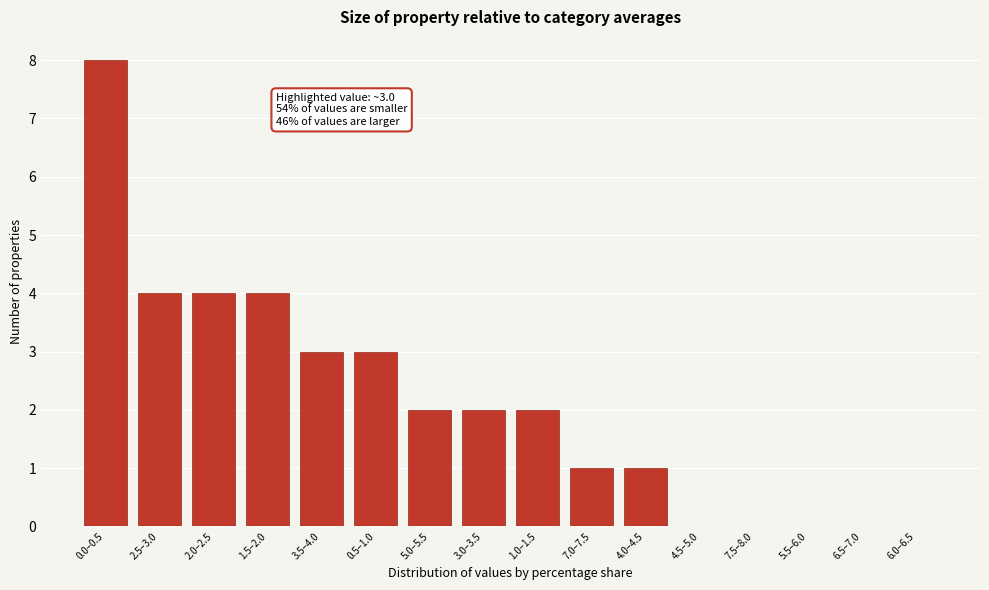

Reading left to right, what are all the values shown in this chart?

0.0–0.5=8	2.5–3.0=4	2.0–2.5=4	1.5–2.0=4	3.5–4.0=3	0.5–1.0=3	5.0–5.5=2	3.0–3.5=2	1.0–1.5=2	7.0–7.5=1	4.0–4.5=1	4.5–5.0=0	7.5–8.0=0	5.5–6.0=0	6.5–7.0=0	6.0–6.5=0